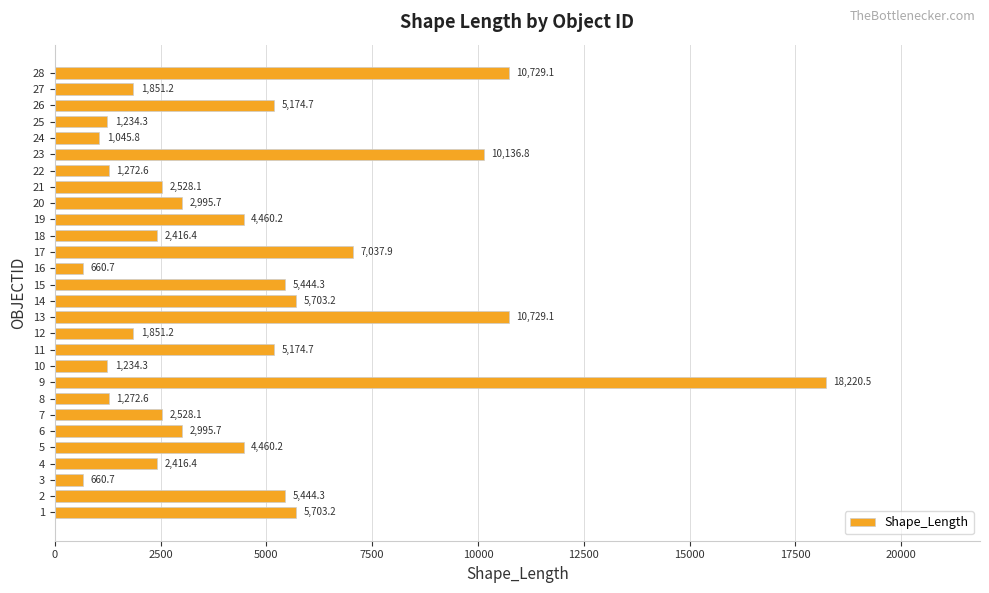

Reading top to bottom, extract all data points from this chart.

10729.1	1851.2	5174.7	1234.3	1045.8	10136.8	1272.6	2528.1	2995.7	4460.2	2416.4	7037.9	660.7	5444.3	5703.2	10729.1	1851.2	5174.7	1234.3	18220.5	1272.6	2528.1	2995.7	4460.2	2416.4	660.7	5444.3	5703.2